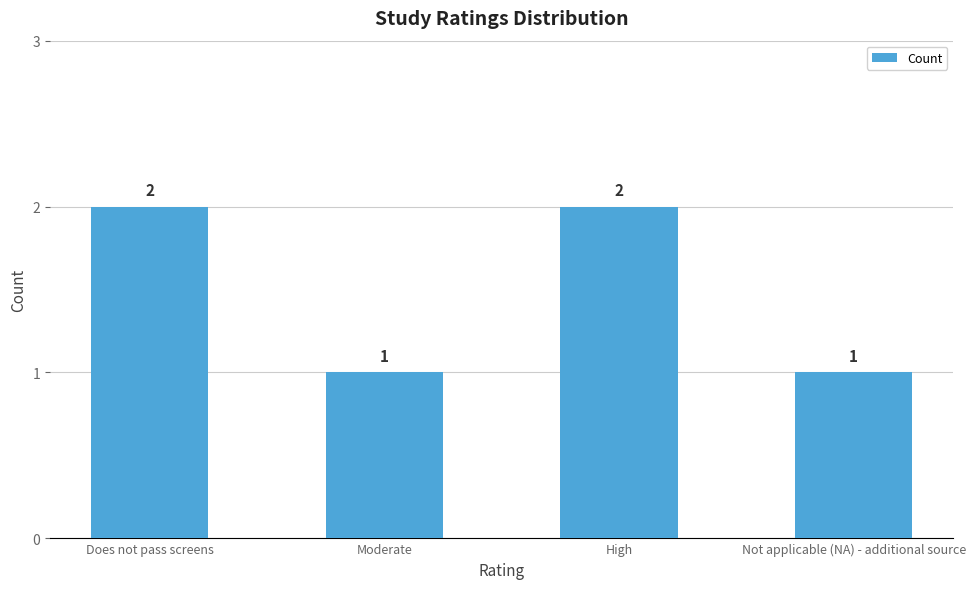

True or false: the data shows 3 at High.

False